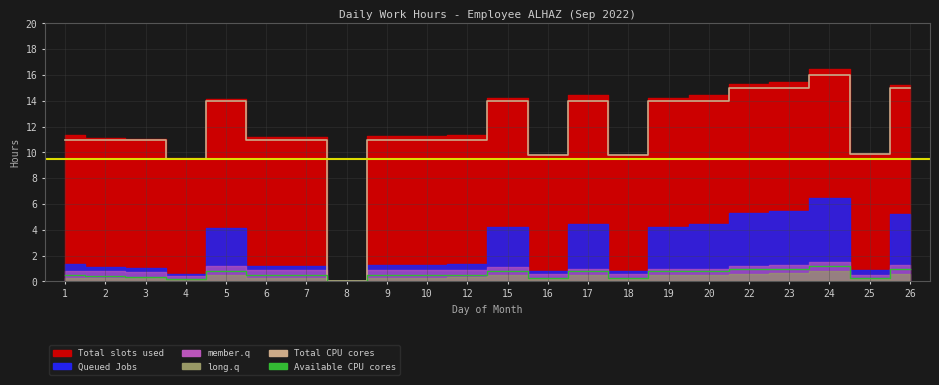

How many values in Available CPU cores are above zero?

21